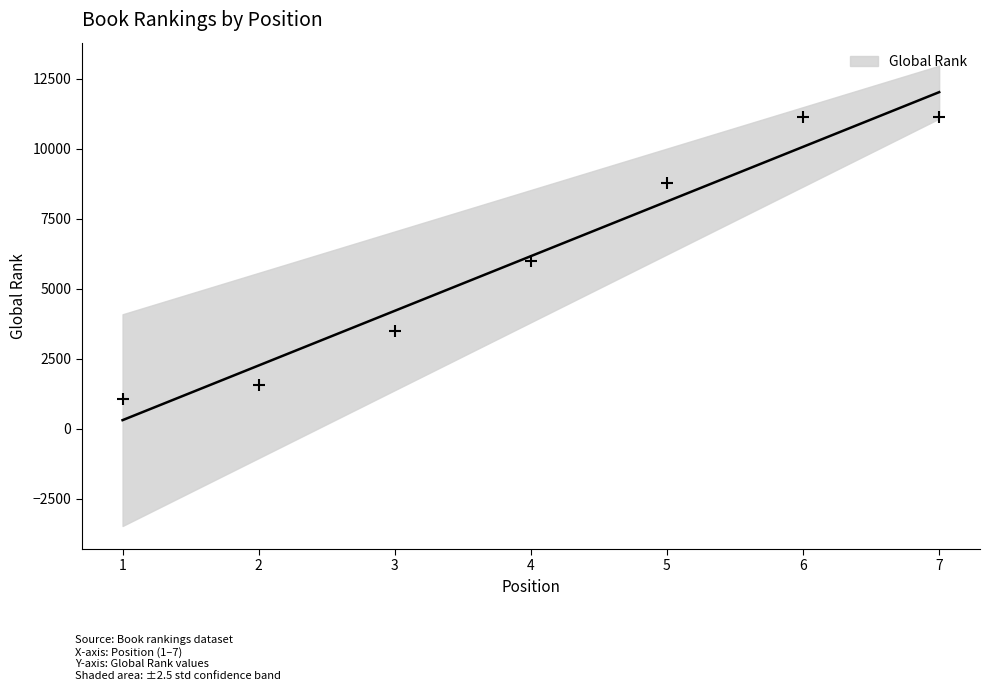

What is the change in value from 4 to 5?

+2781